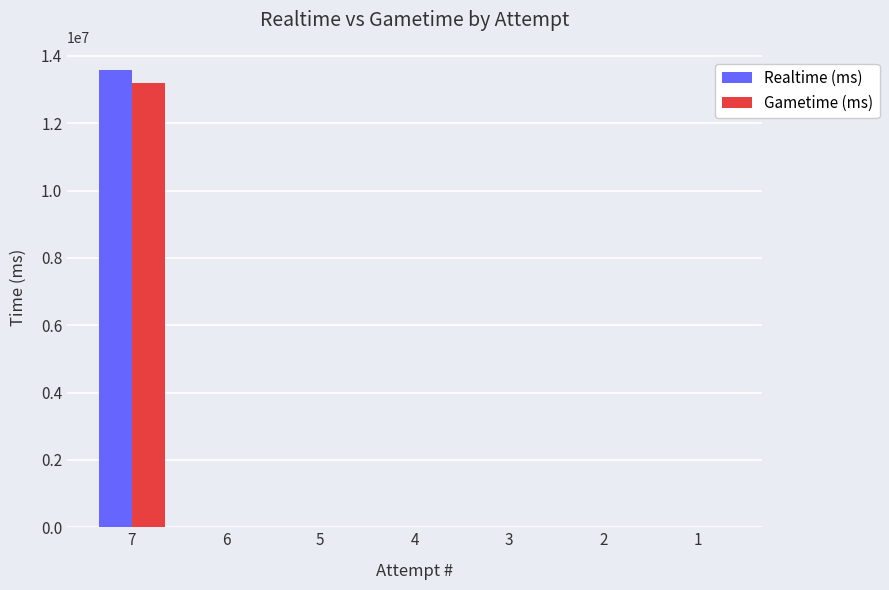

Reading left to right, extract all data points from this chart.

Realtime (ms): 7=13590251	6=0	5=0	4=0	3=0	2=0	1=0
Gametime (ms): 7=13202846	6=0	5=0	4=0	3=0	2=0	1=0